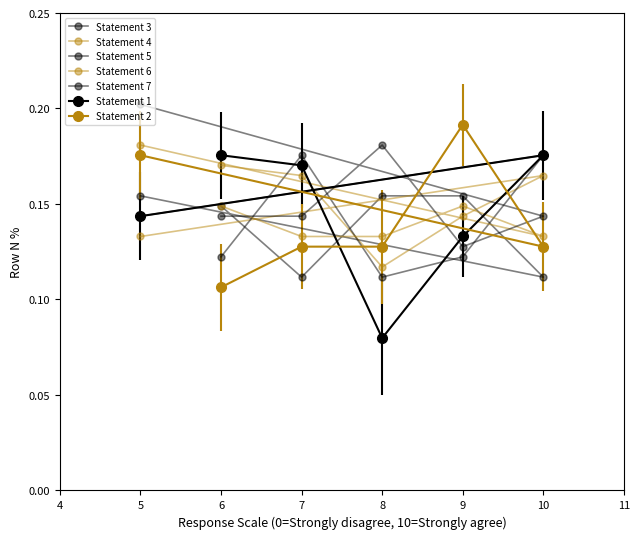

The value of Statement 4 at 5 is 0.1. True or false?

True